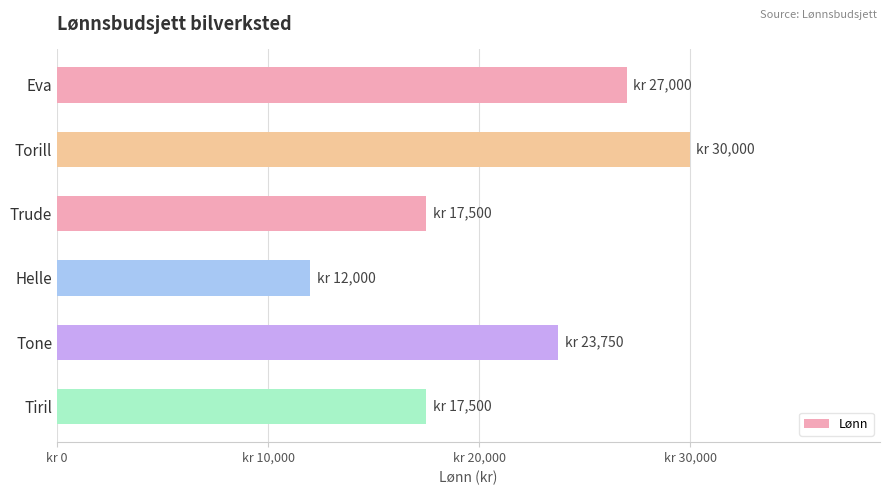

Are the bars horizontal?

Yes